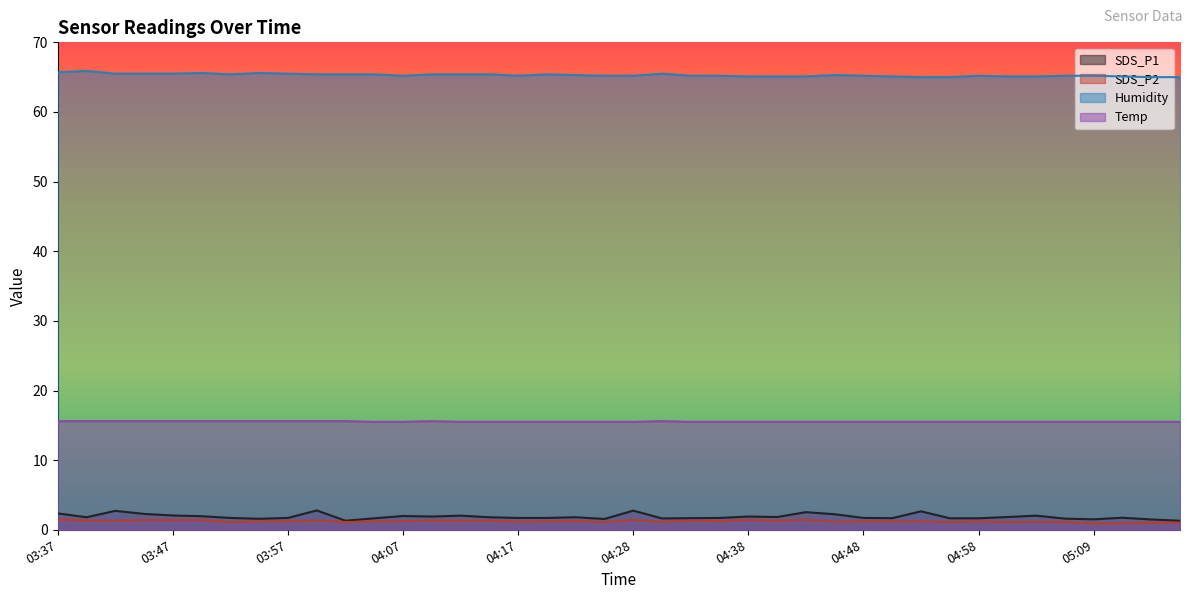

Which series has the largest range (max minus min)?

SDS_P1